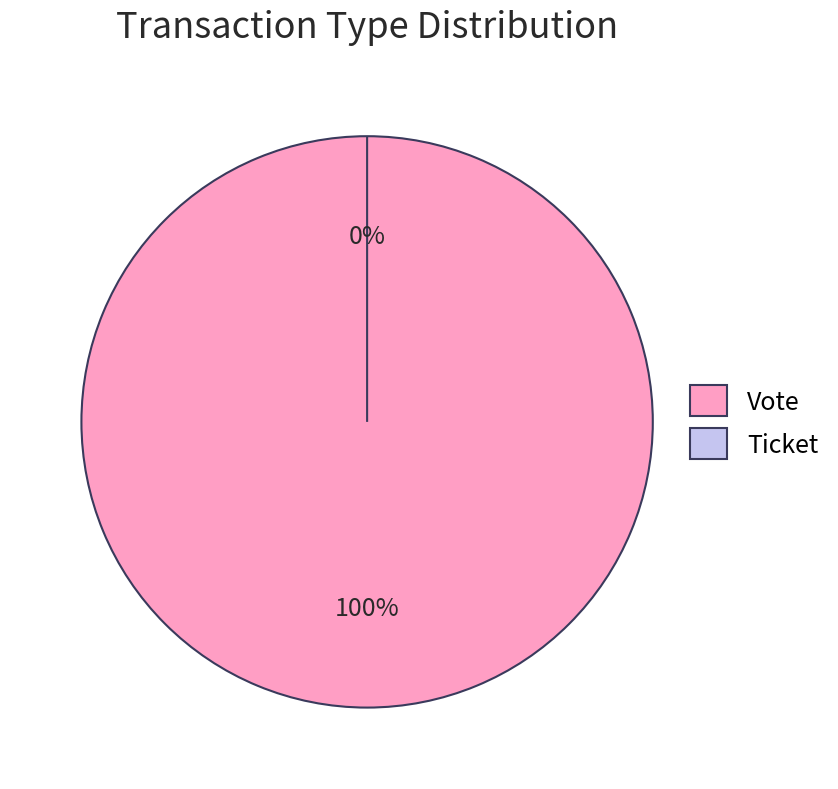

To the nearest percent, what is the average slice percentage?

50%